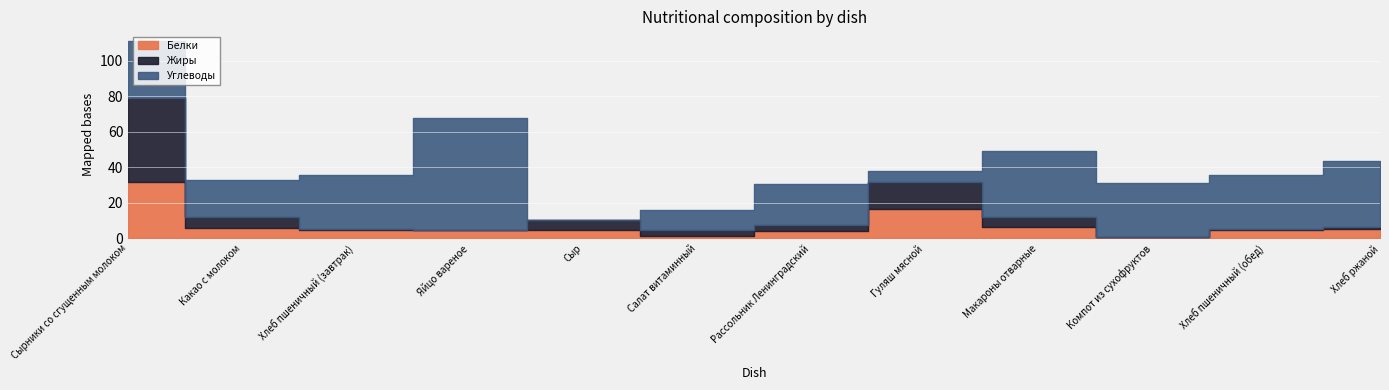

What is the average value of the Углеводы series?

26.8